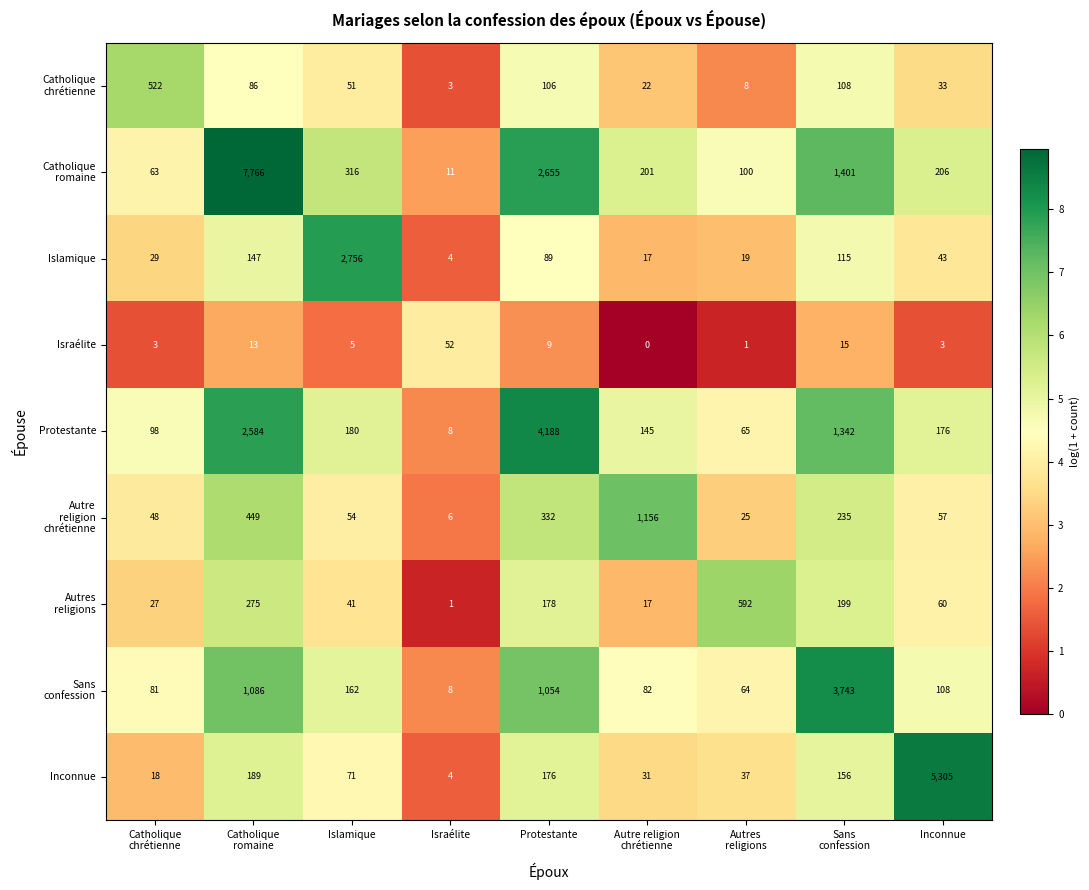

What is the spread (max minus min) of values at Israélite?

51